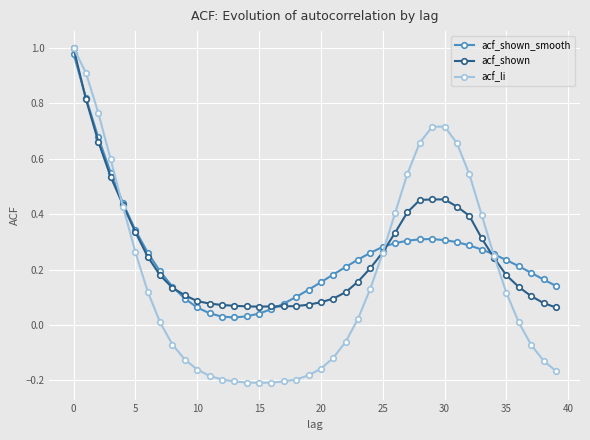

Which series has the widest spread of values?

acf_li